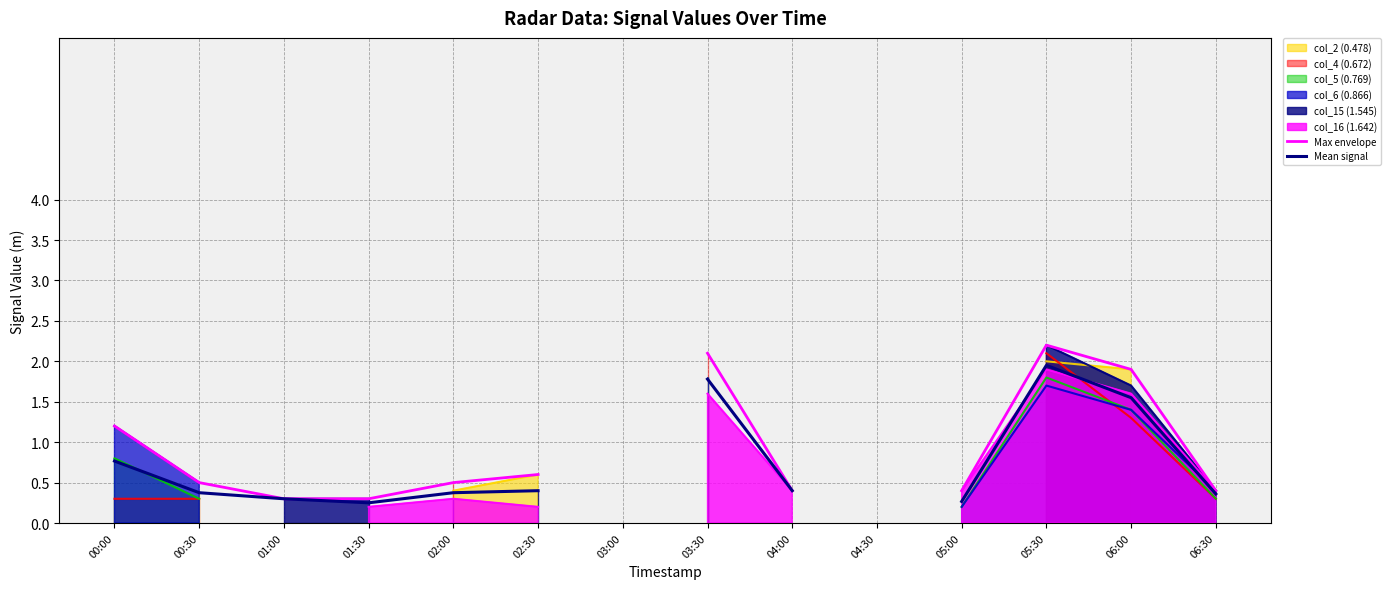

Between 02:00 and 05:00, which is larger?

02:00